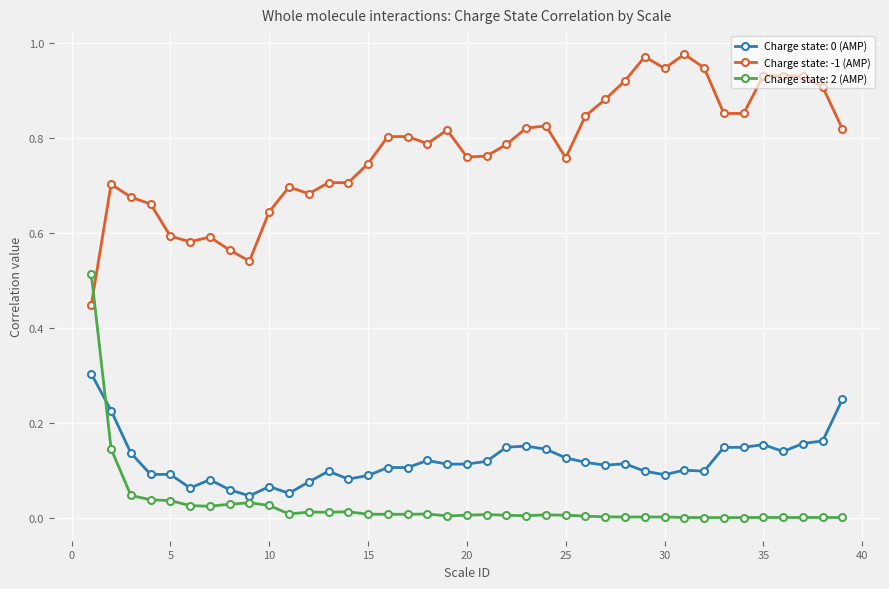

True or false: Charge state: -1 (AMP) has more than 2 points higher than both neighbors.

True